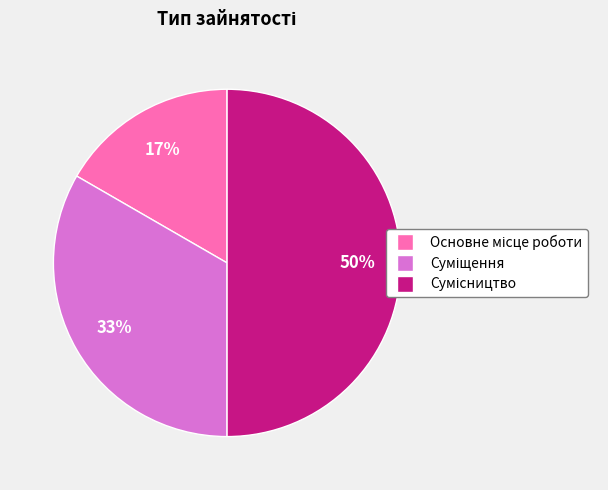

To the nearest percent, what is the difference between the largest and smallest slice percentages?

33%